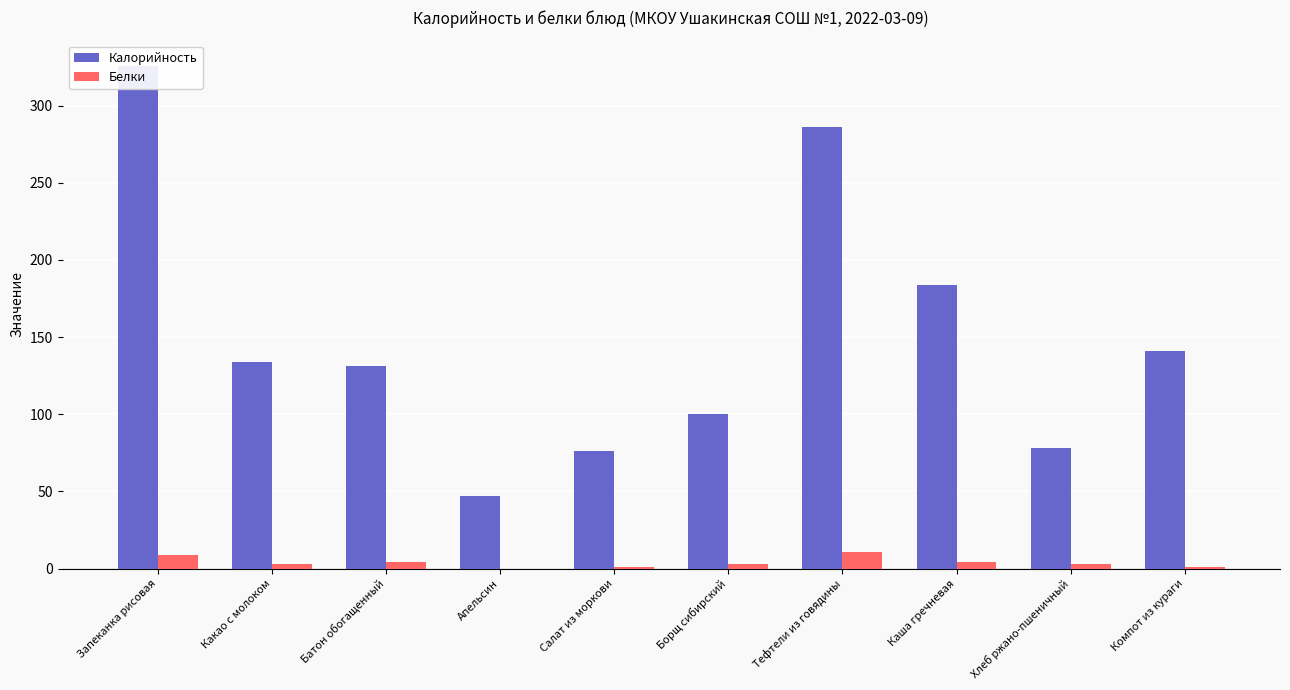

Reading left to right, list all the values displayed in this chart.

Калорийность: Запеканка рисовая=326	Какао с молоком=134	Батон обогащенный=131	Апельсин=47	Салат из моркови=76	Борщ сибирский=100	Тефтели из говядины=286	Каша гречневая=184	Хлеб ржано-пшеничный=78	Компот из кураги=141
Белки: Запеканка рисовая=9	Какао с молоком=3	Батон обогащенный=4	Апельсин=0	Салат из моркови=1	Борщ сибирский=3	Тефтели из говядины=11	Каша гречневая=4	Хлеб ржано-пшеничный=3	Компот из кураги=1